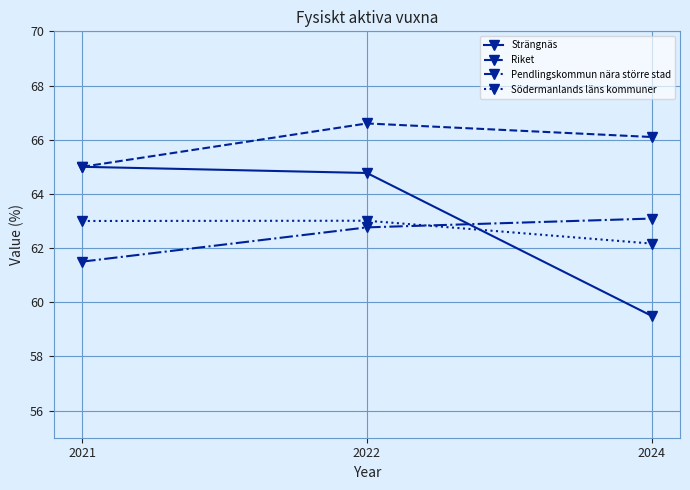

What is the difference between the Pendlingskommun nära större stad values at 2022 and 2021?

1.3